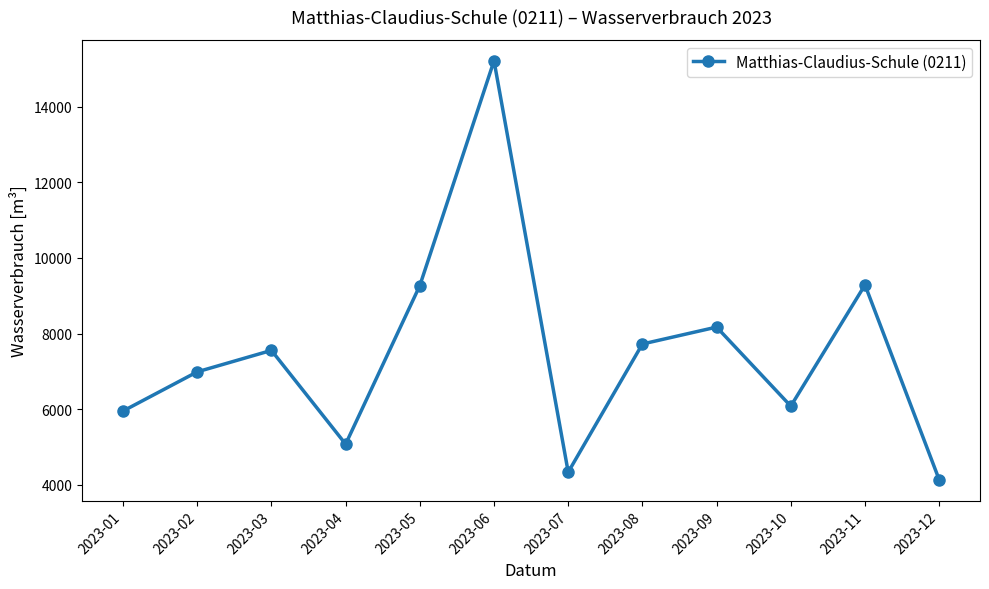

Does the chart have visible grid lines?

No